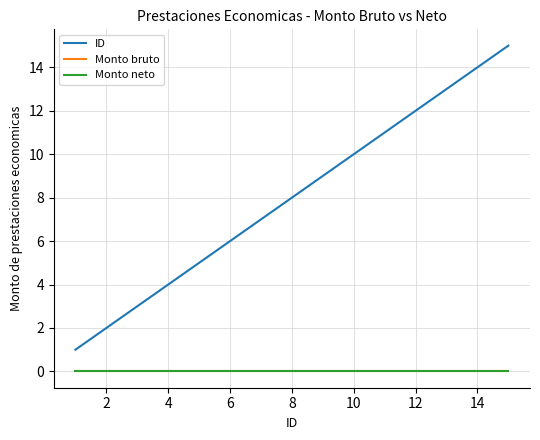

Does the chart display data point markers on the line(s)?

No